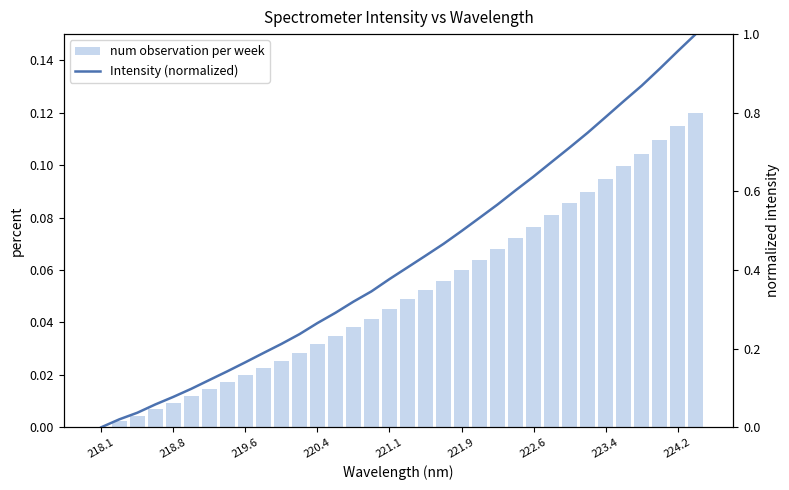

How many distinct data groups are displayed?

2